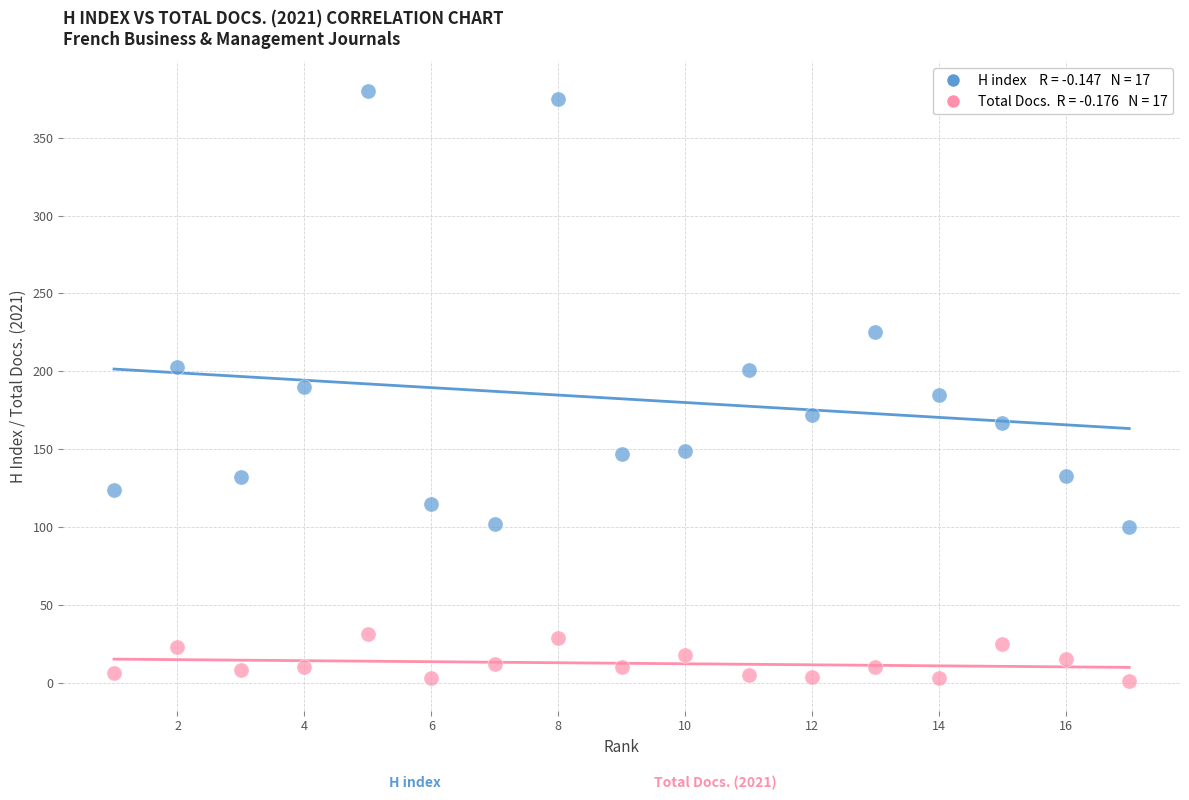

Across all data points, what is the range of Y values (max minus min)?

379